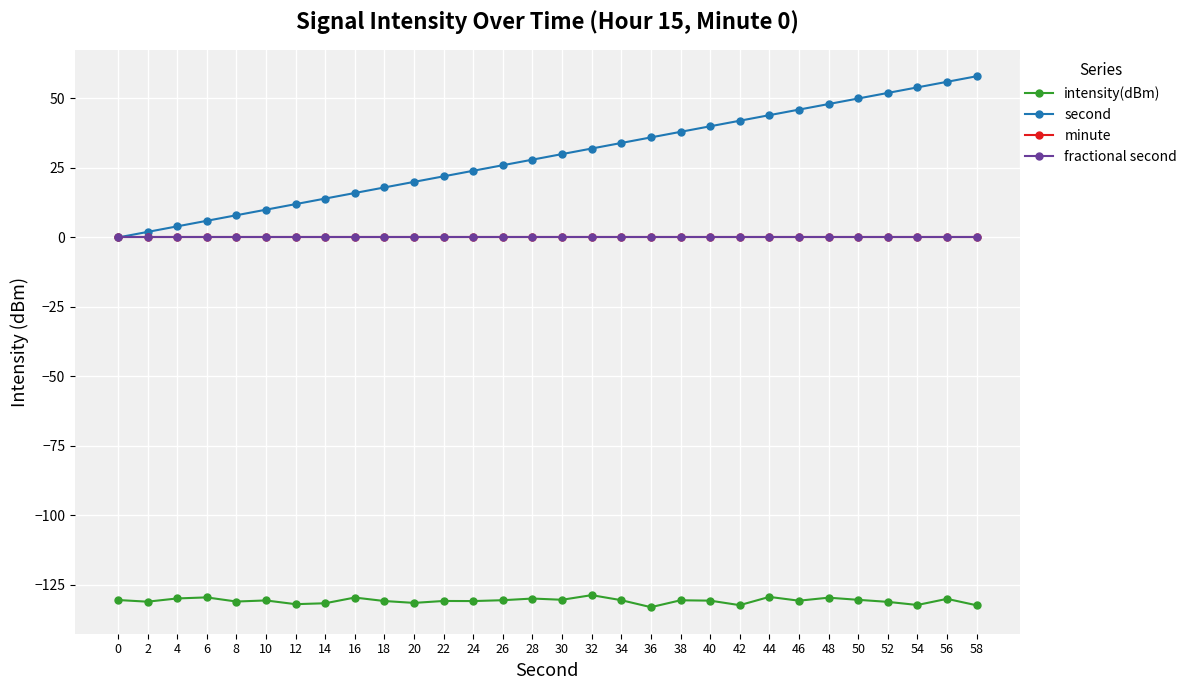

True or false: intensity(dBm) and second intersect in this chart.

False